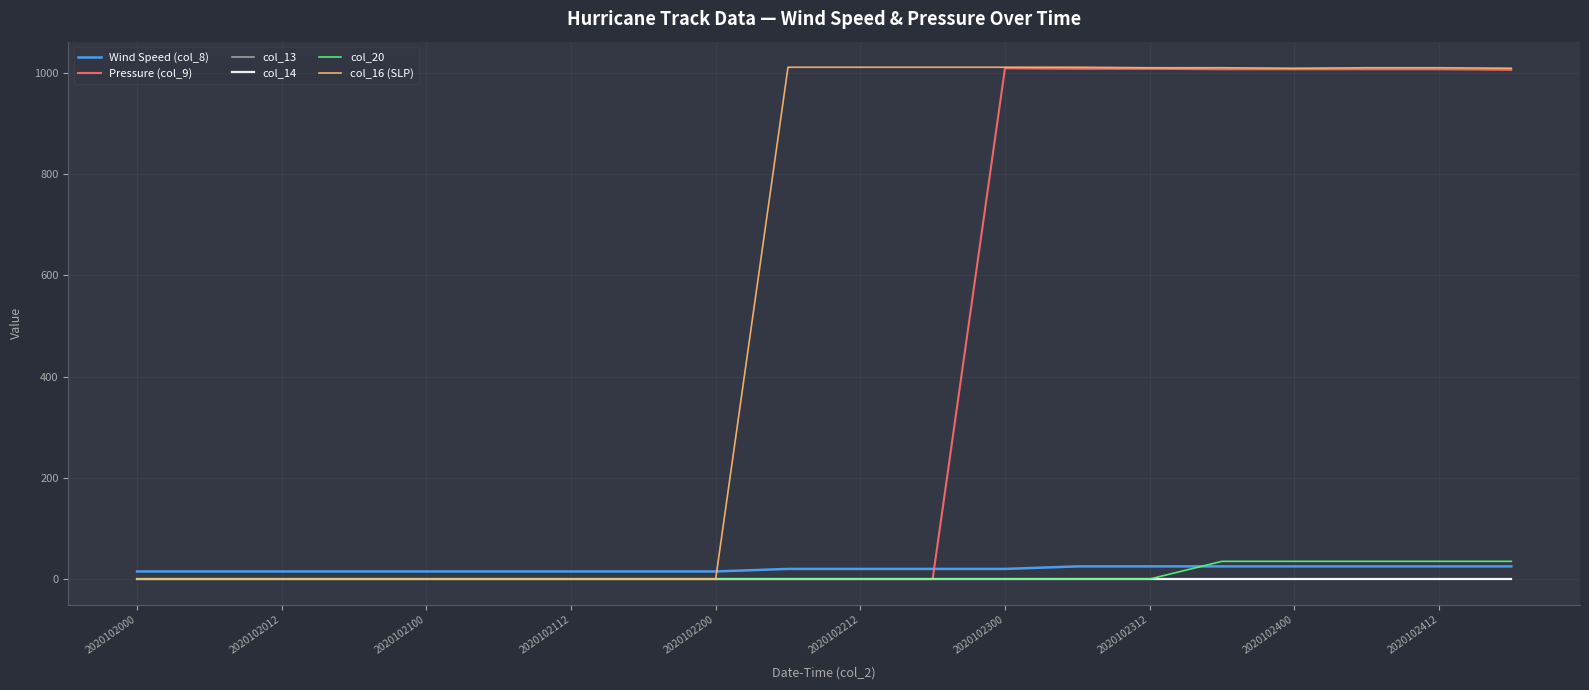

Where is col_20 nearest to the value 17?

2020102000